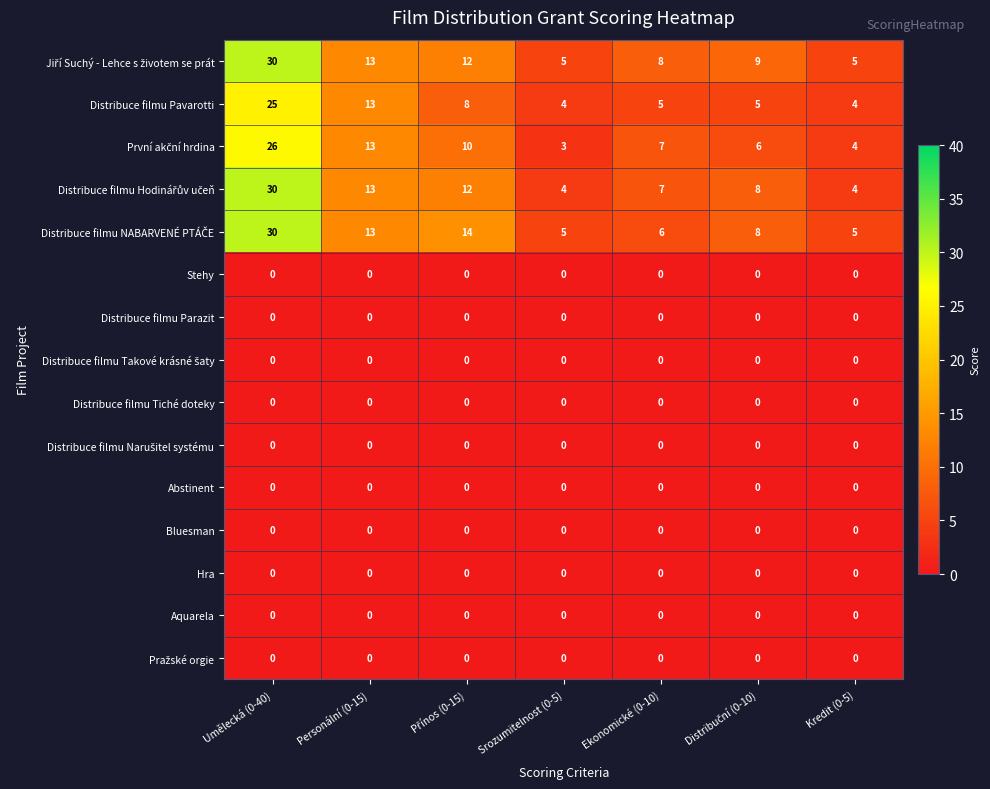

What is the difference between the highest and lowest values at Ekonomické (0-10)?

8